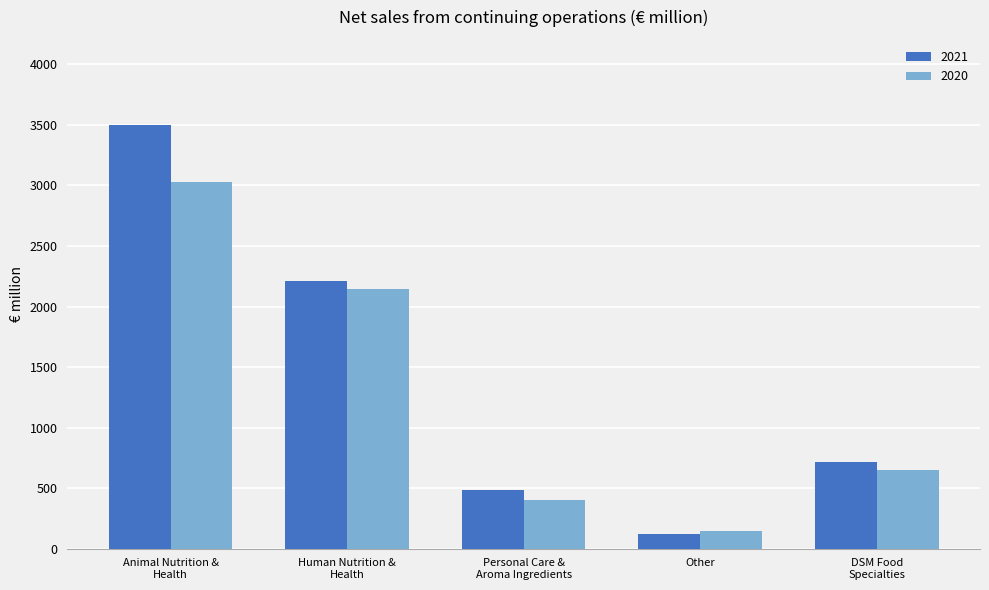

List the series in order of their peak value, highest first.

2021, 2020